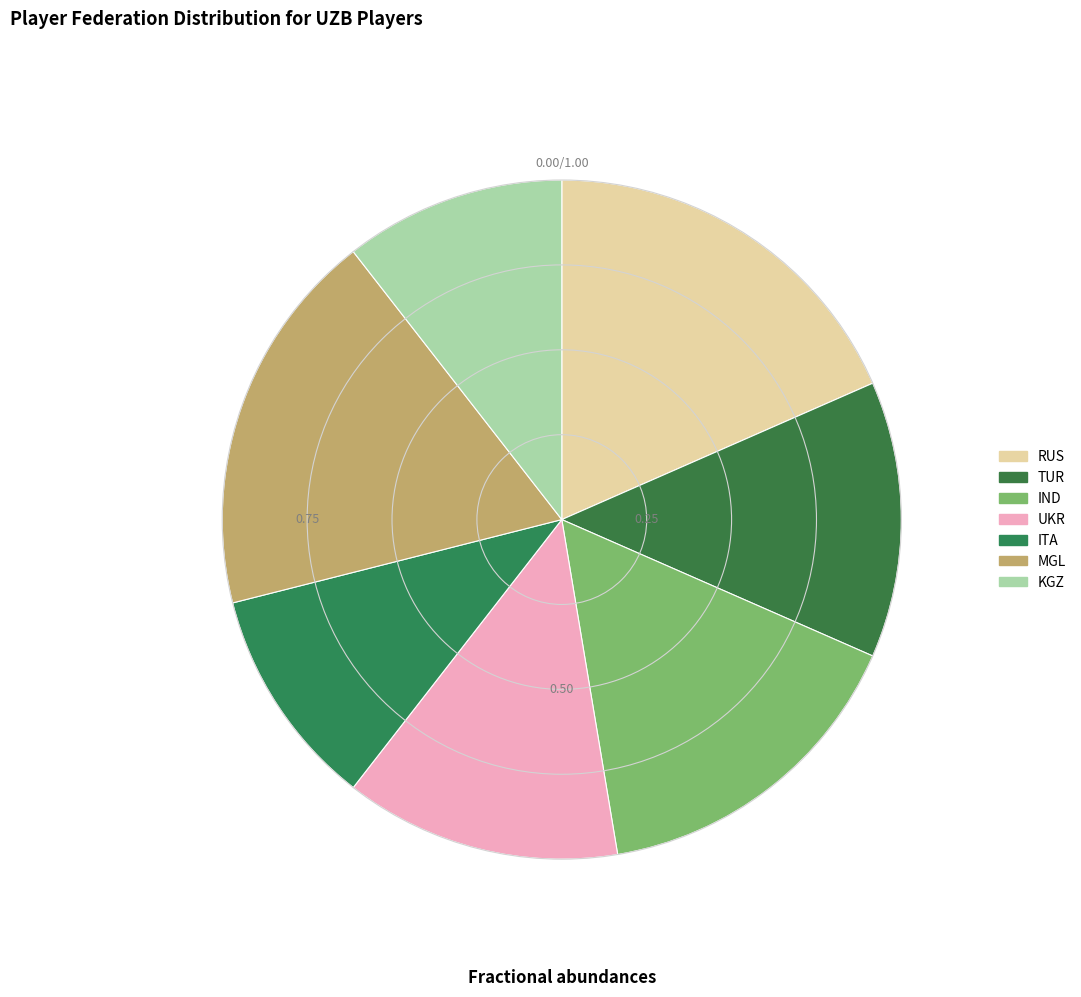

Count the number of slices in the pie.

7